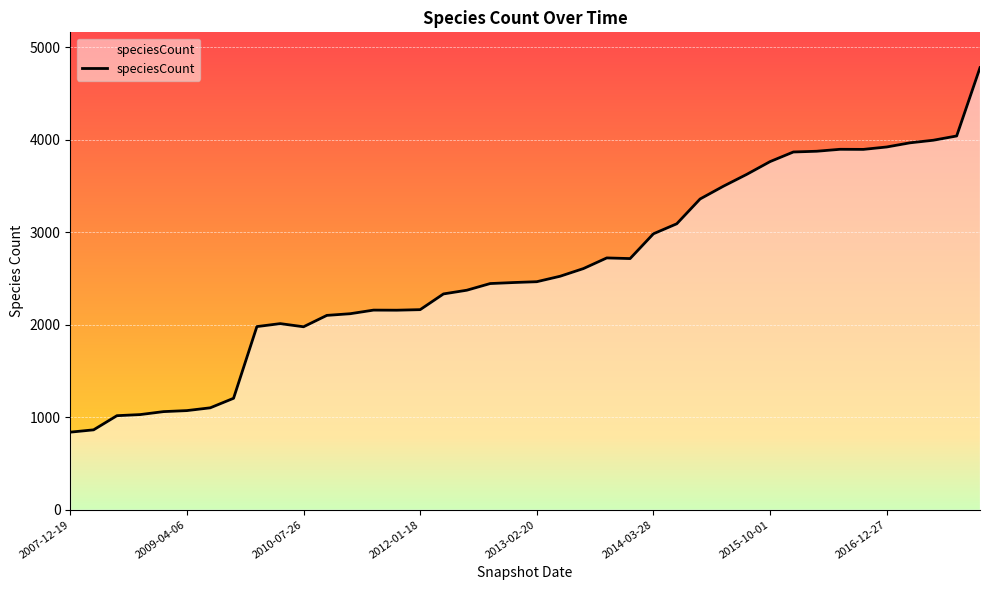

What is the greatest value displayed?

4777